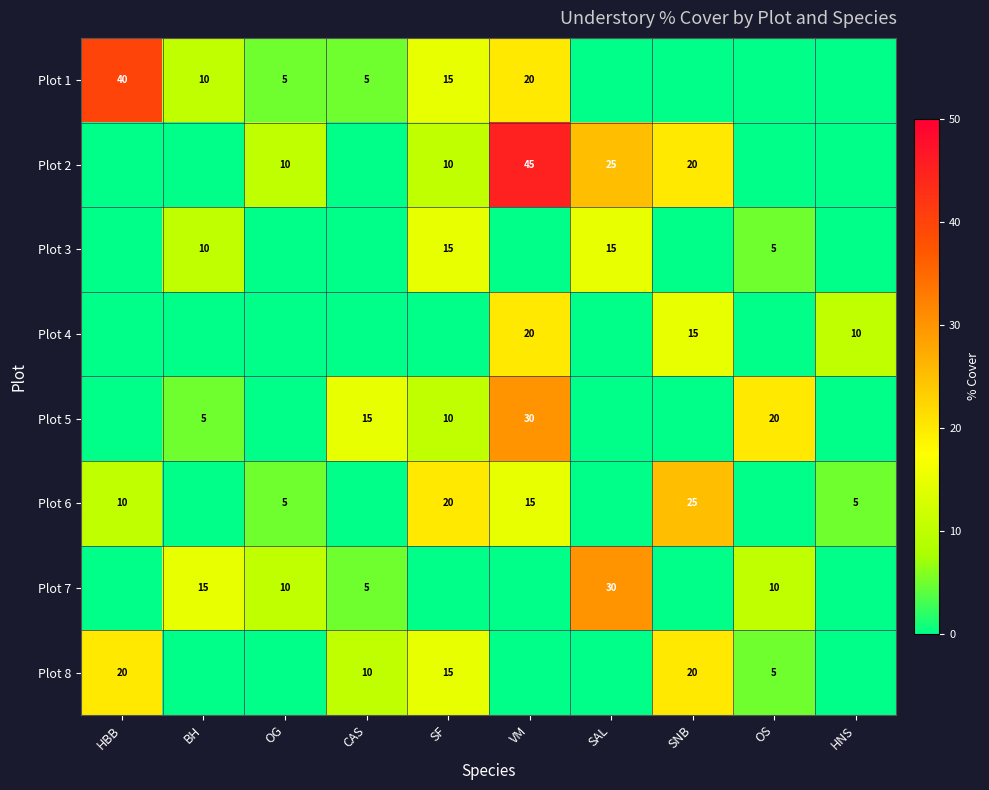

At which category is the sum across all series the highest?

VM